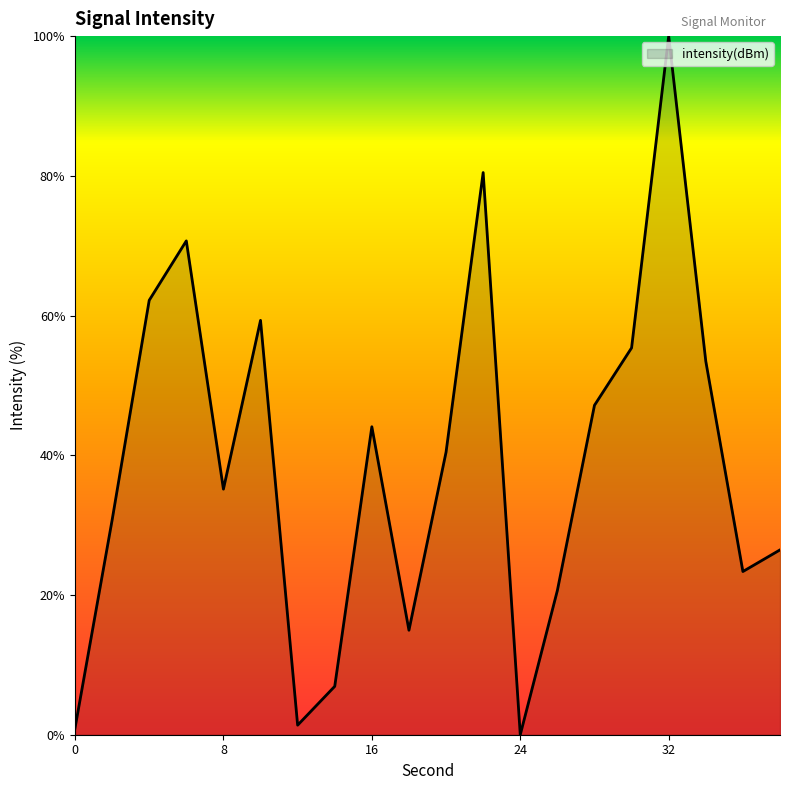

Reading left to right, what are all the values shown in this chart?

0.9	30.7	62.2	70.7	35.2	59.3	1.4	6.9	44.1	15.0	40.4	80.5	0.0	20.6	47.2	55.4	100.0	53.5	23.4	26.5